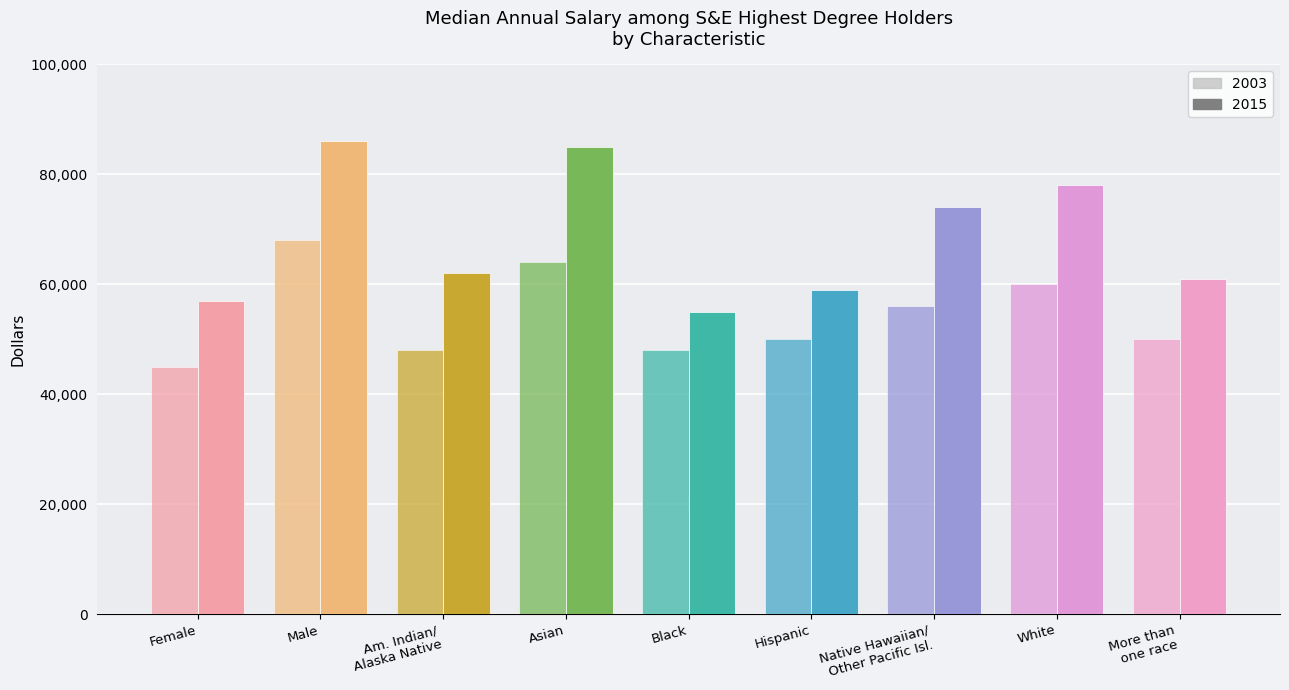

Where is 2015 nearest to the value 70500?

Native Hawaiian/ Other Pacific Isl.